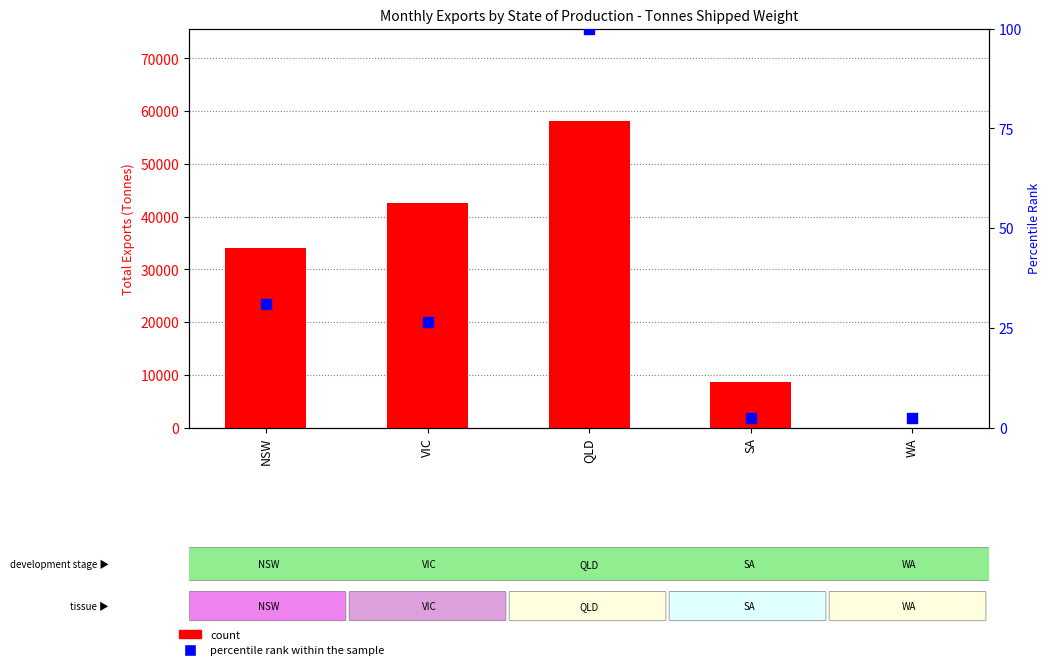

What is the total value across all series at NSW?

34094.6